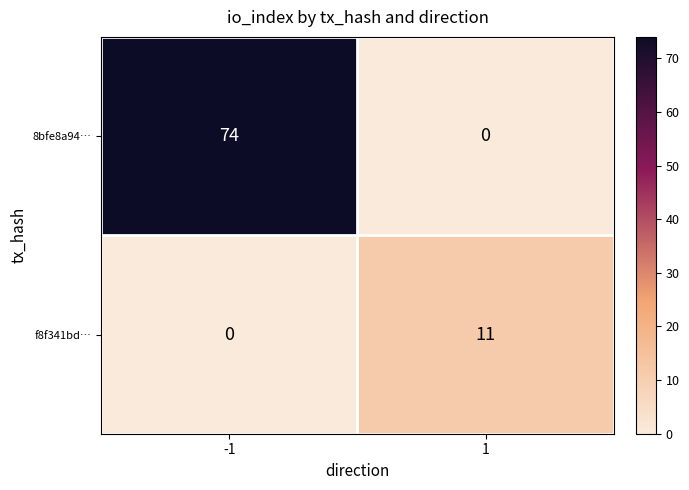

Which series has the widest spread of values?

8bfe8a94…